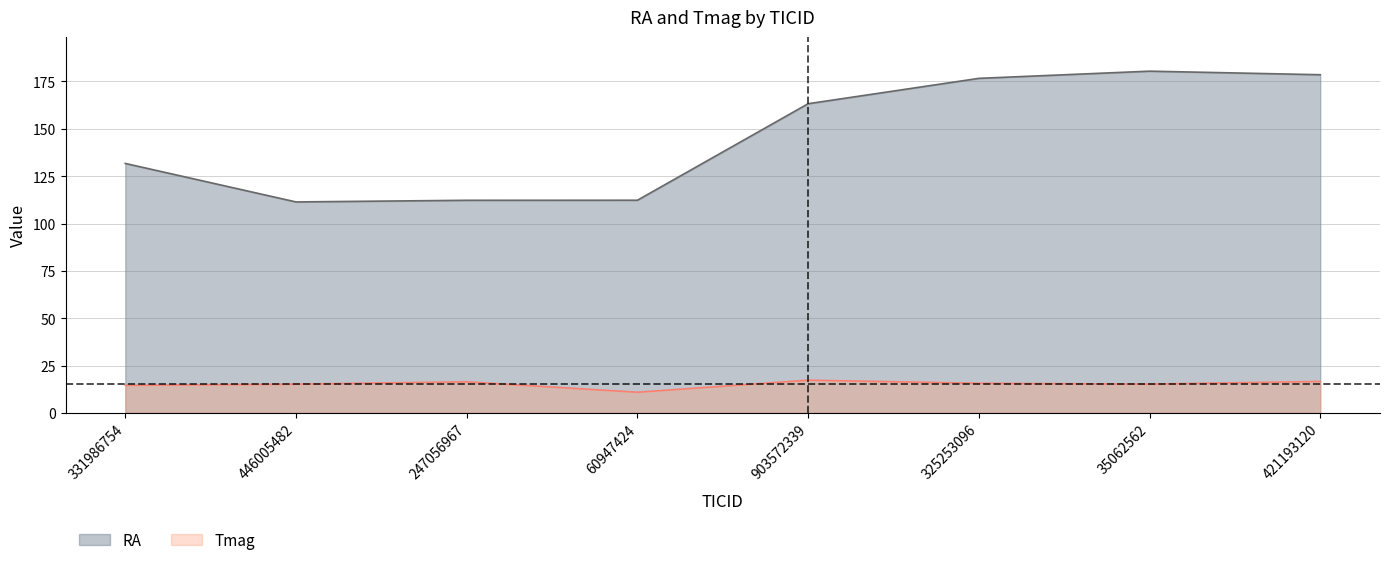

What is the difference between the maximum and minimum values in the Tmag series?

6.4